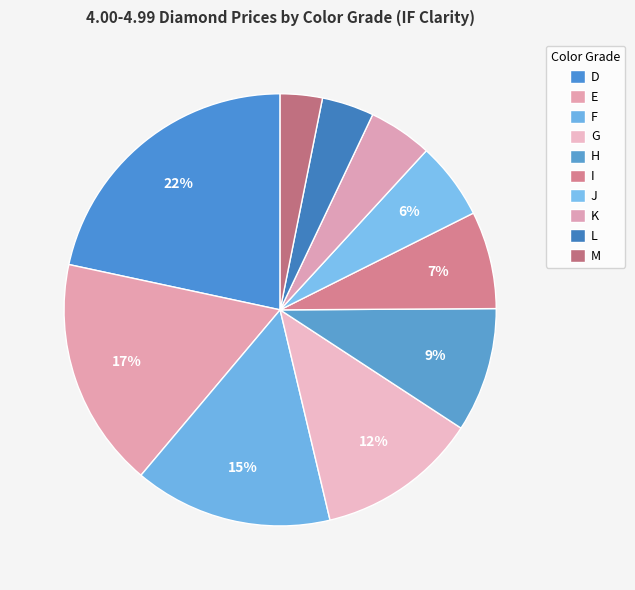

How many segments does this pie chart have?

10